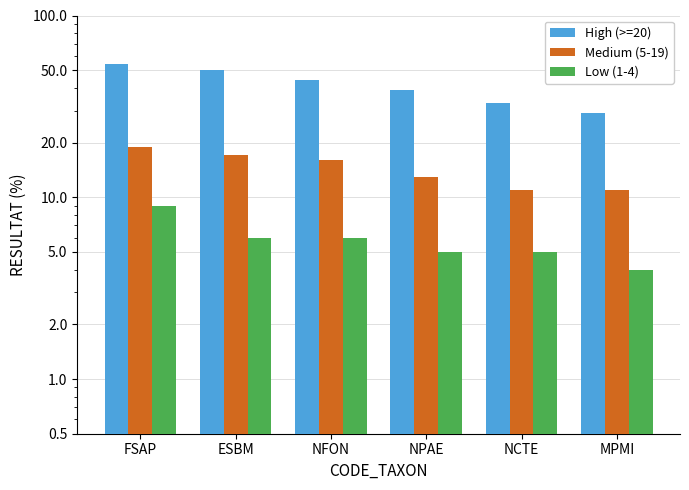

What is the difference between the maximum and second lowest values in the Low (1-4) series?

4